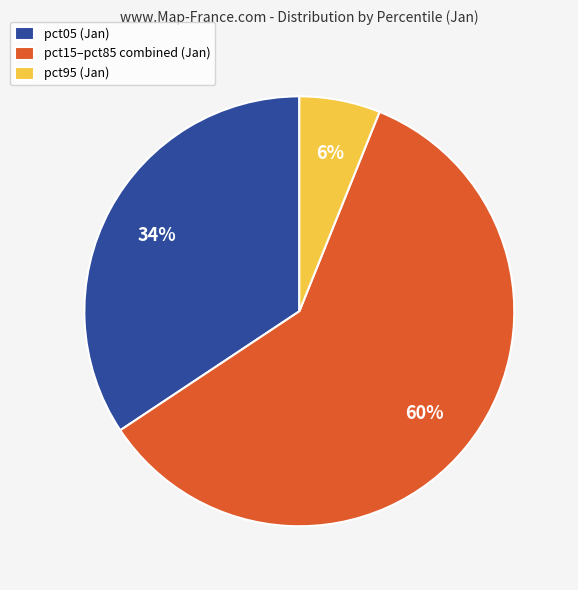

How many segments does this pie chart have?

3